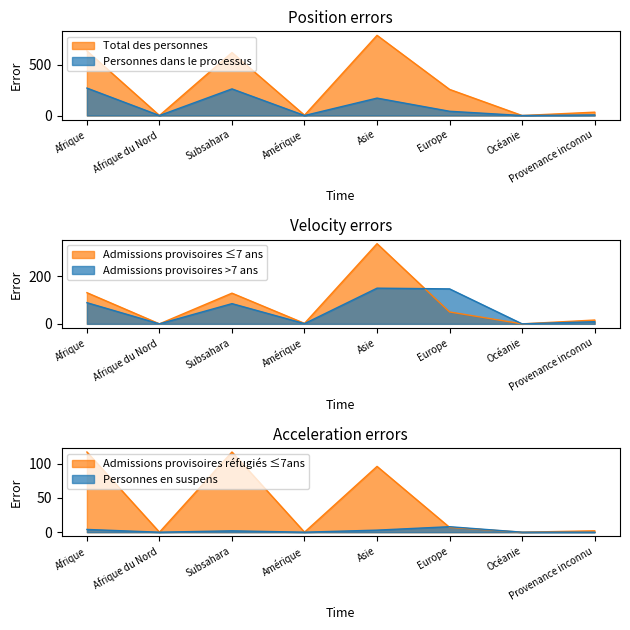

Count the number of categories in the chart.

8